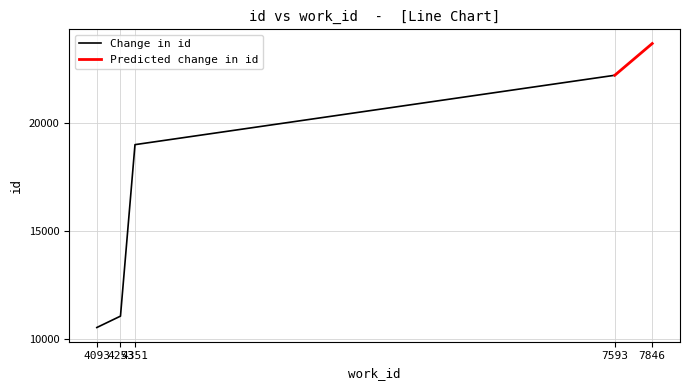

What is the difference between the second highest and minimum values in the work_id series?

3500